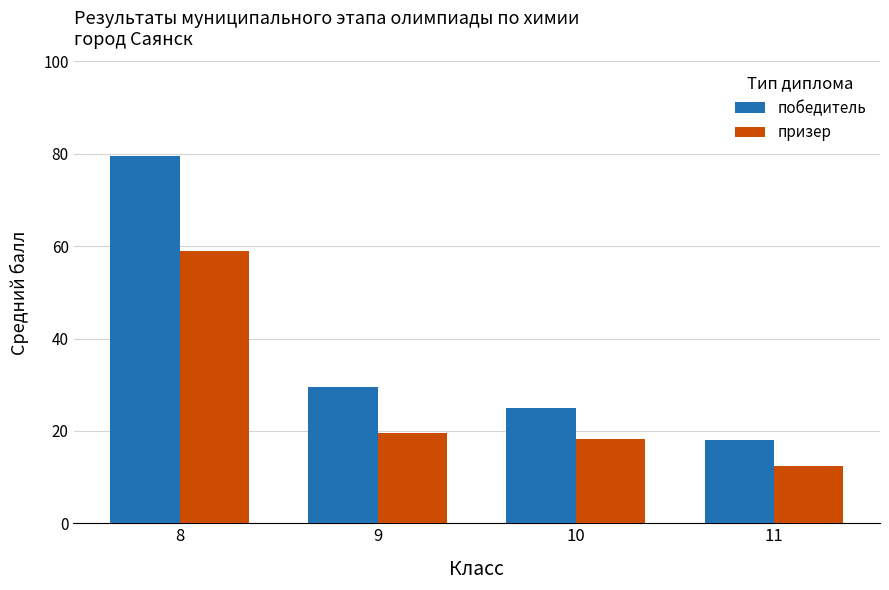

At which category is the sum across all series the highest?

8